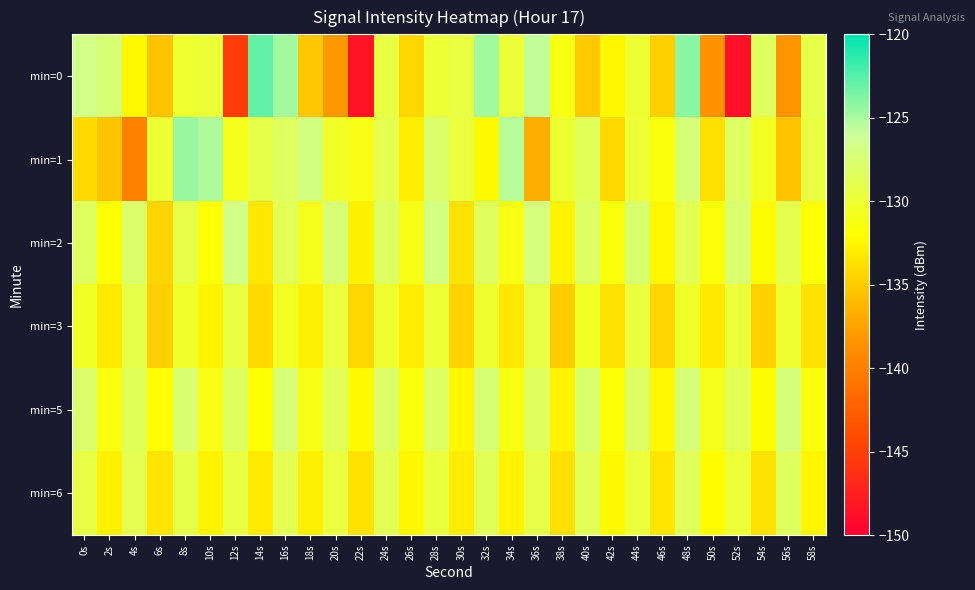

Which series has the largest range (max minus min)?

min=0